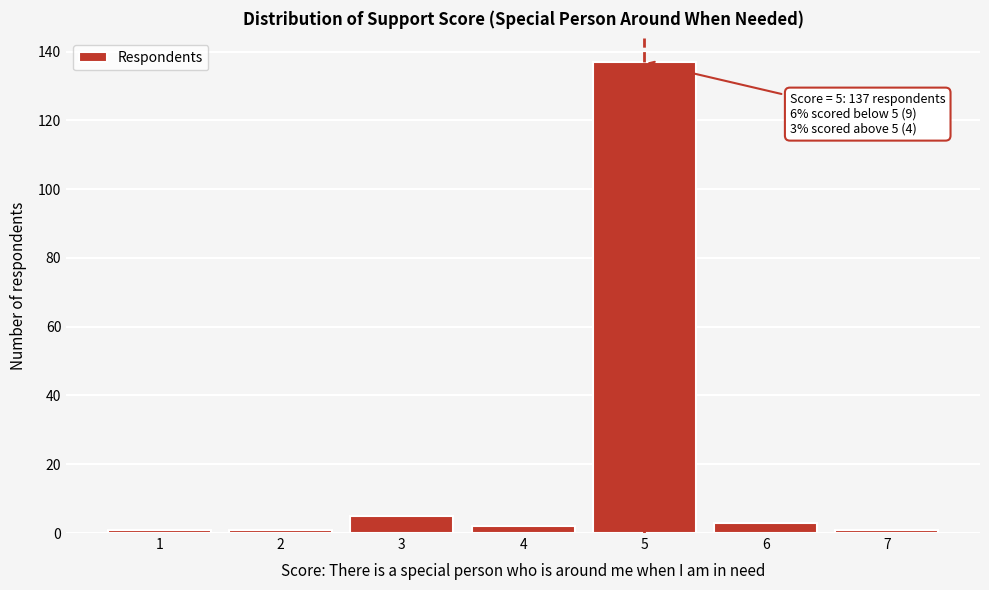

Over which range of the x-axis is the bar tallest?

4.5 to 5.5